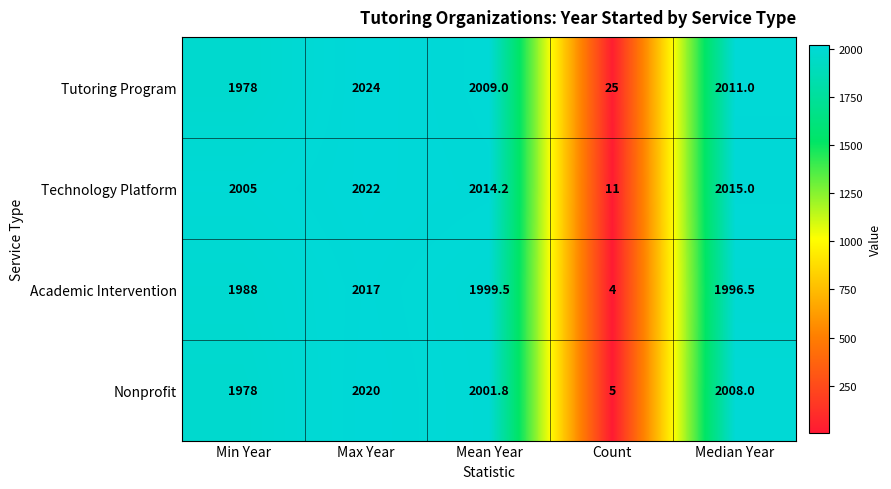

Which series has the widest spread of values?

Nonprofit